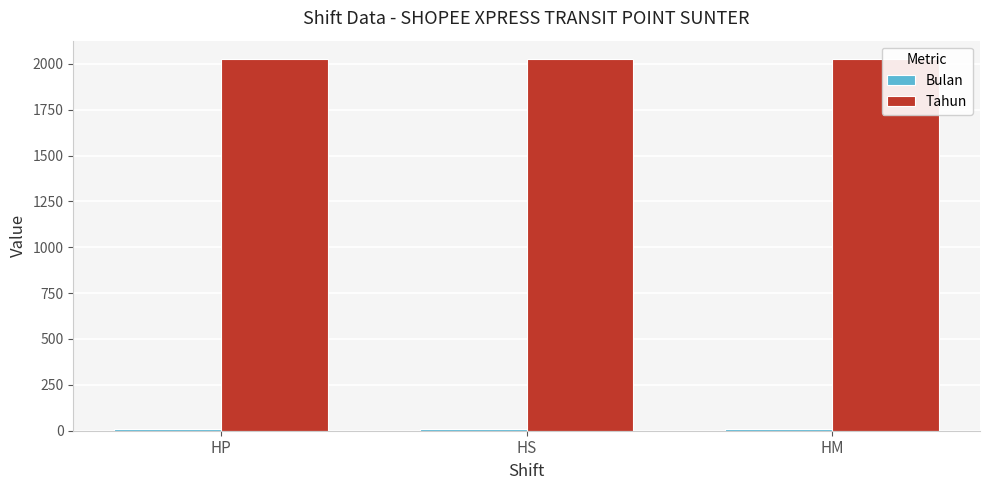

How many categories are shown in the chart?

3